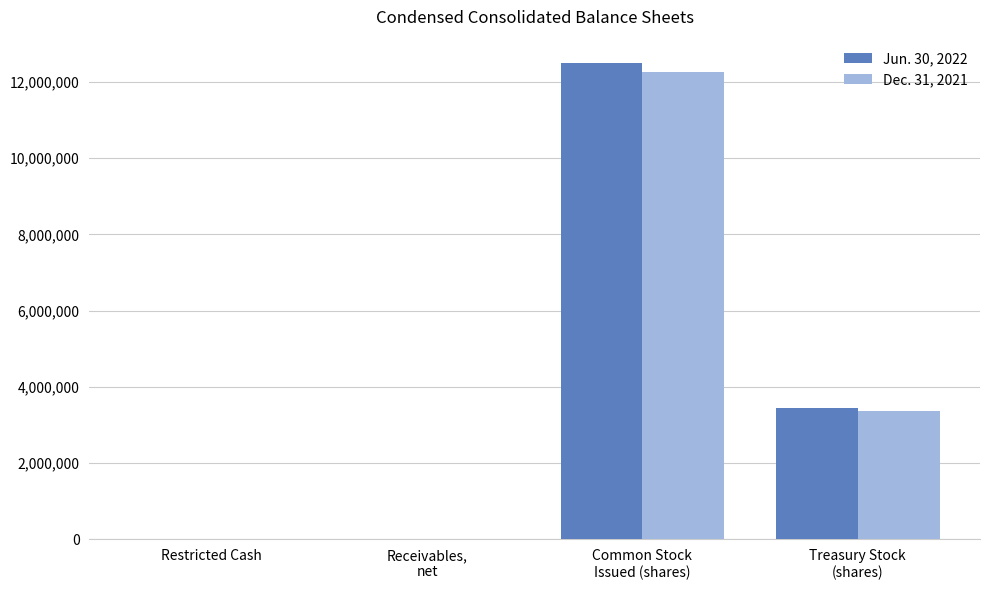

Which series changed the most between Receivables,
net and Treasury Stock
(shares)?

Jun. 30, 2022